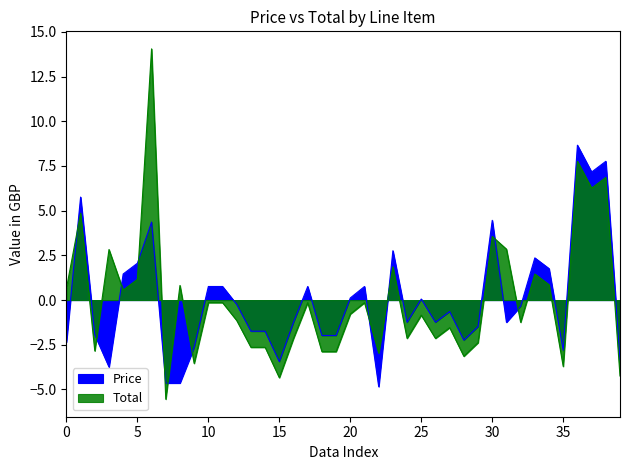

What is the label of the 39th point from the left?

38